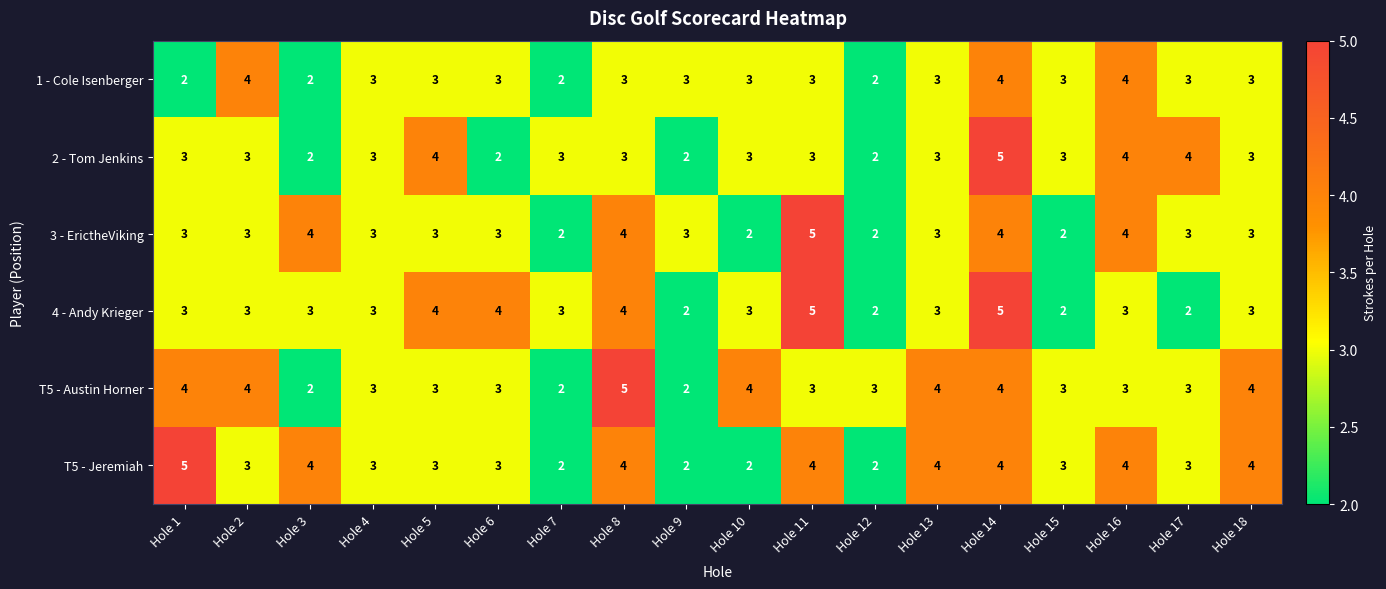

What is the smallest value displayed?

2